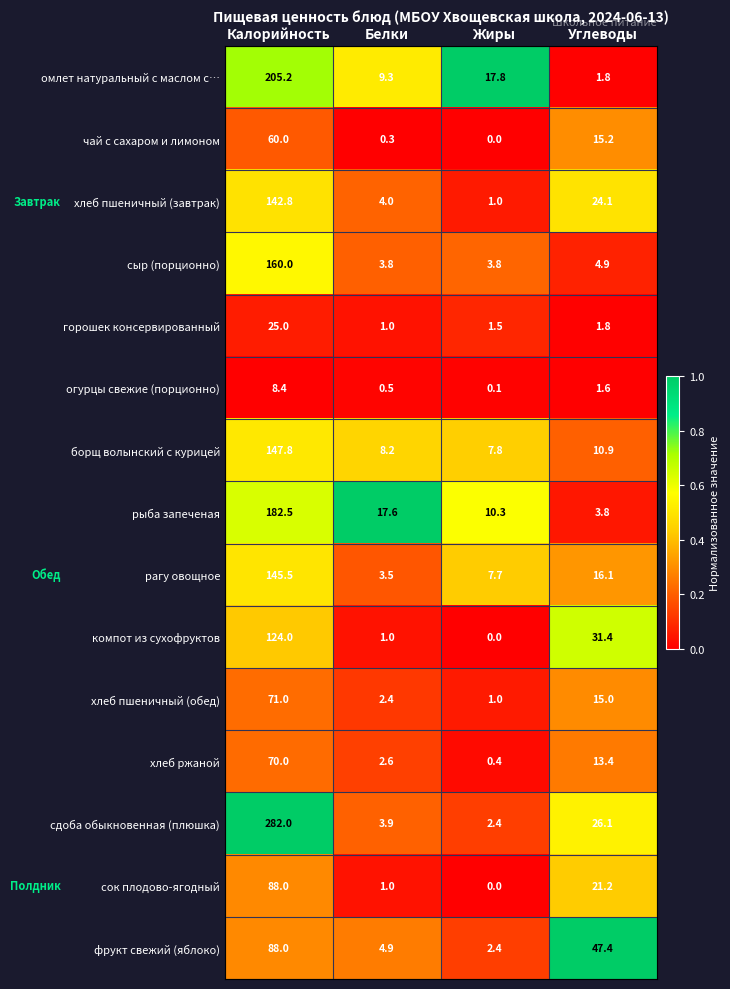

At which category is the sum across all series the highest?

Калорийность